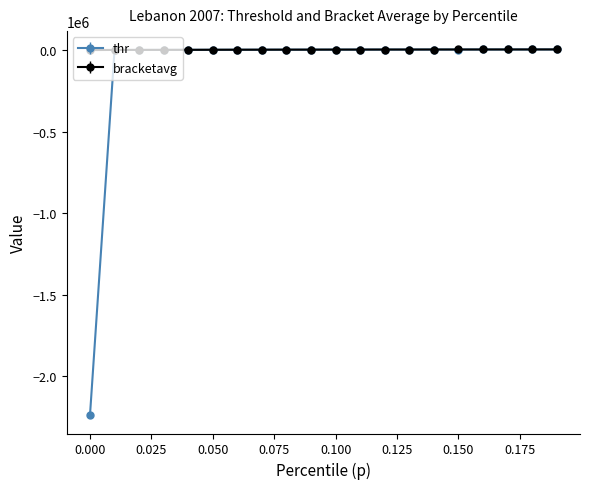

What is the value of the bracketavg point at the 16th from the left?

2557.3